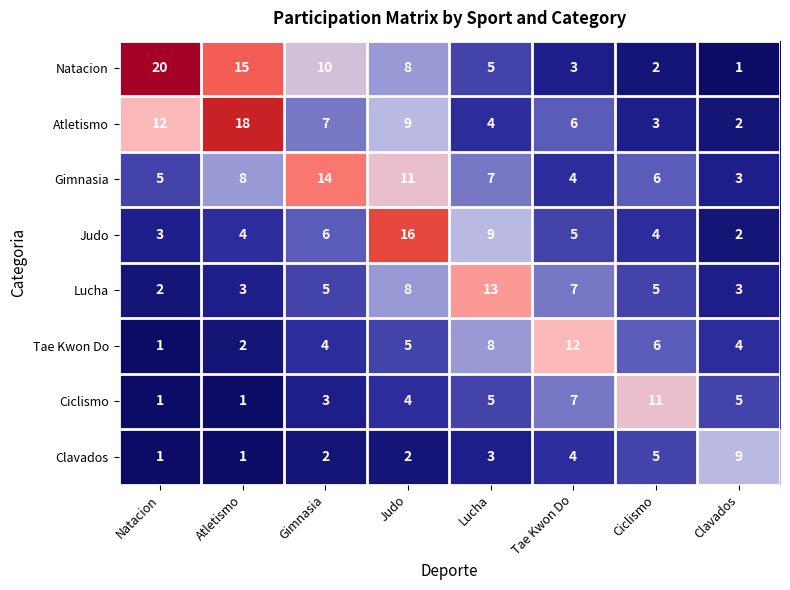

How many series are shown in this chart?

8